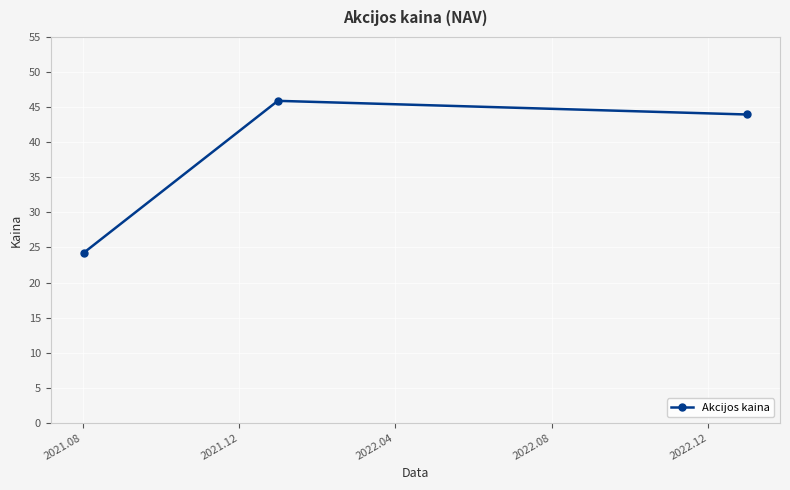

What is the sum of all values?

114.1